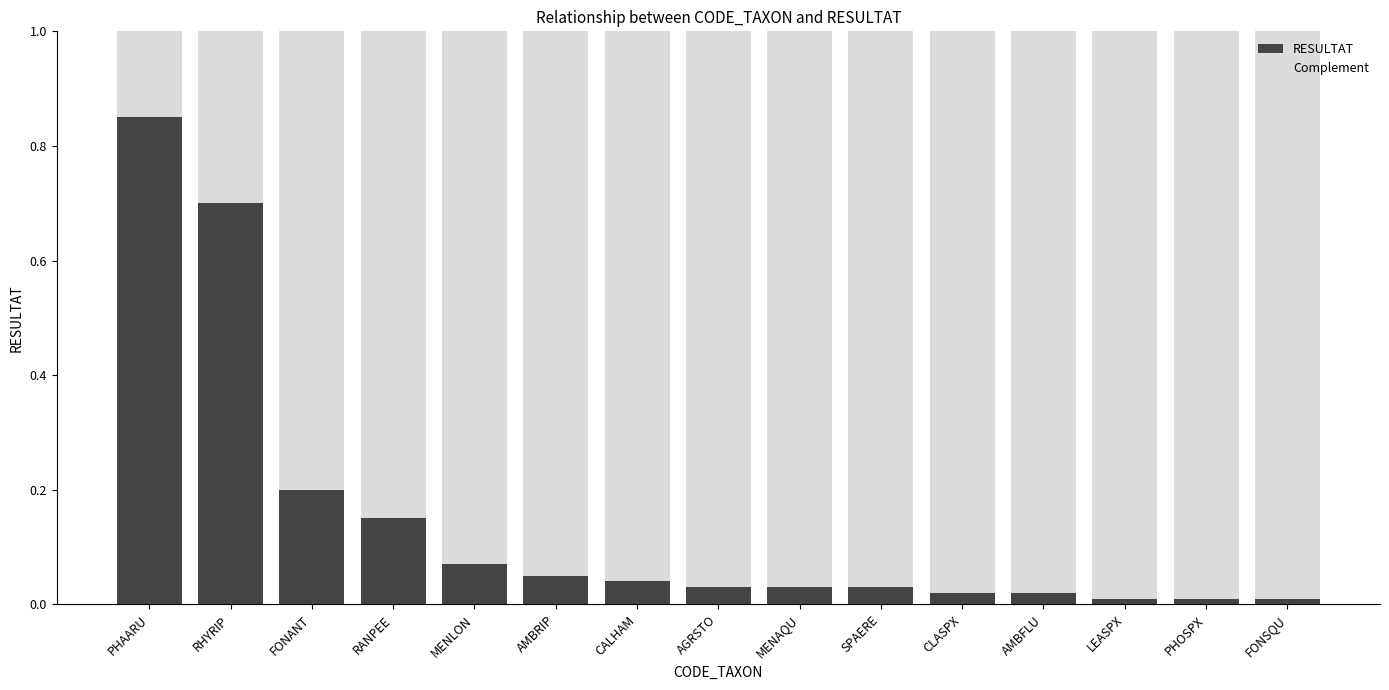

At which label does RESULTAT reach its peak?

PHAARU